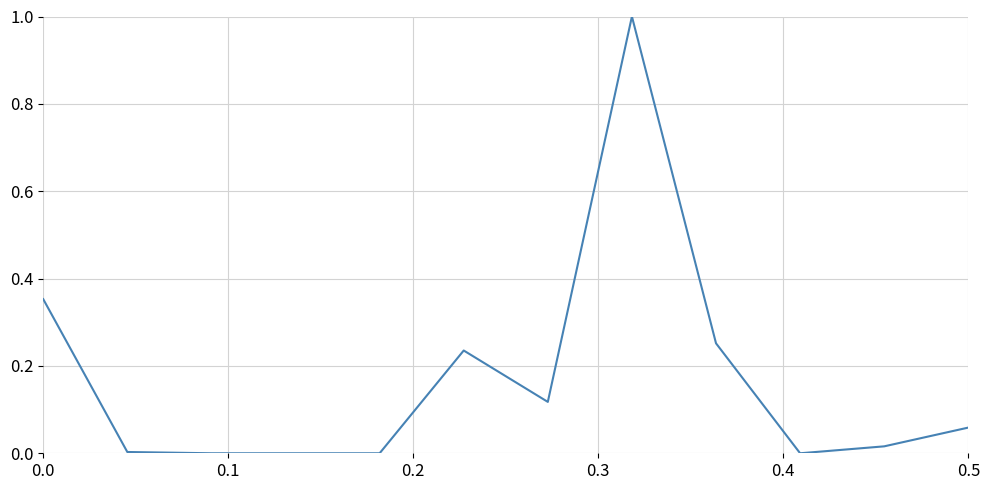

What is the greatest value displayed?

1.0